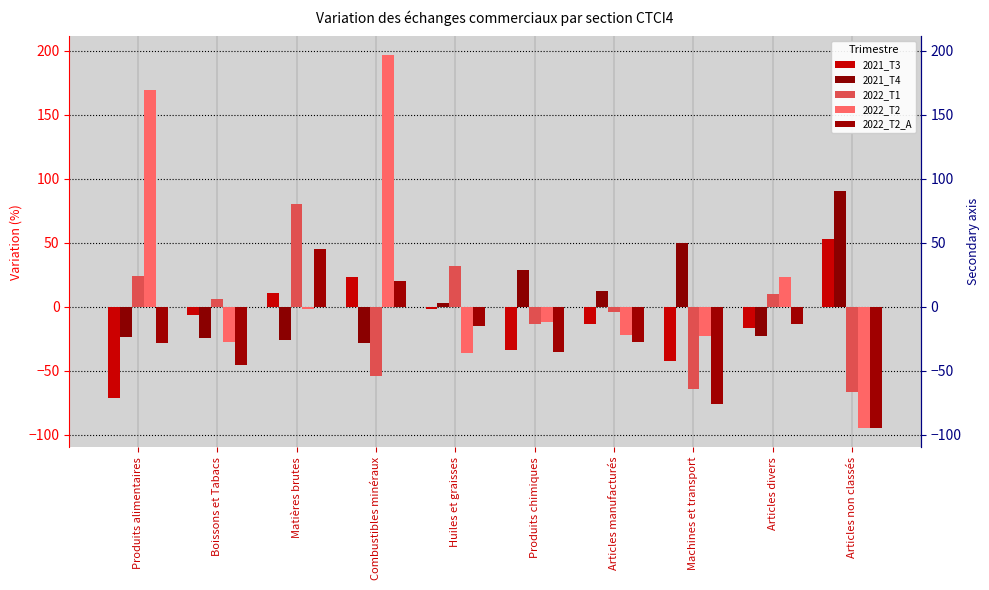

What are all the series names shown in the legend?

2021_T3, 2021_T4, 2022_T1, 2022_T2, 2022_T2_A